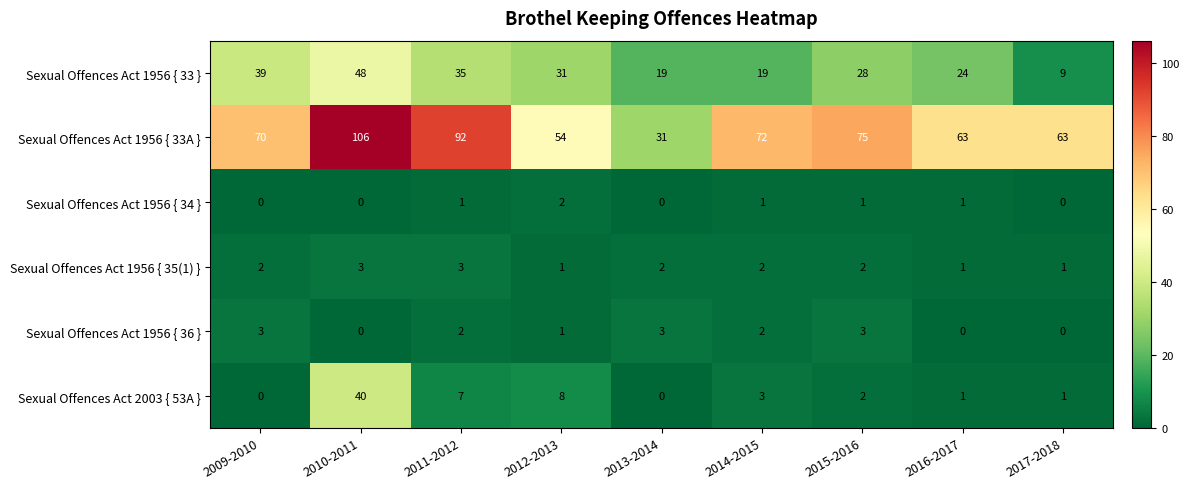

What is the difference between the highest and lowest values at 2015-2016?

74